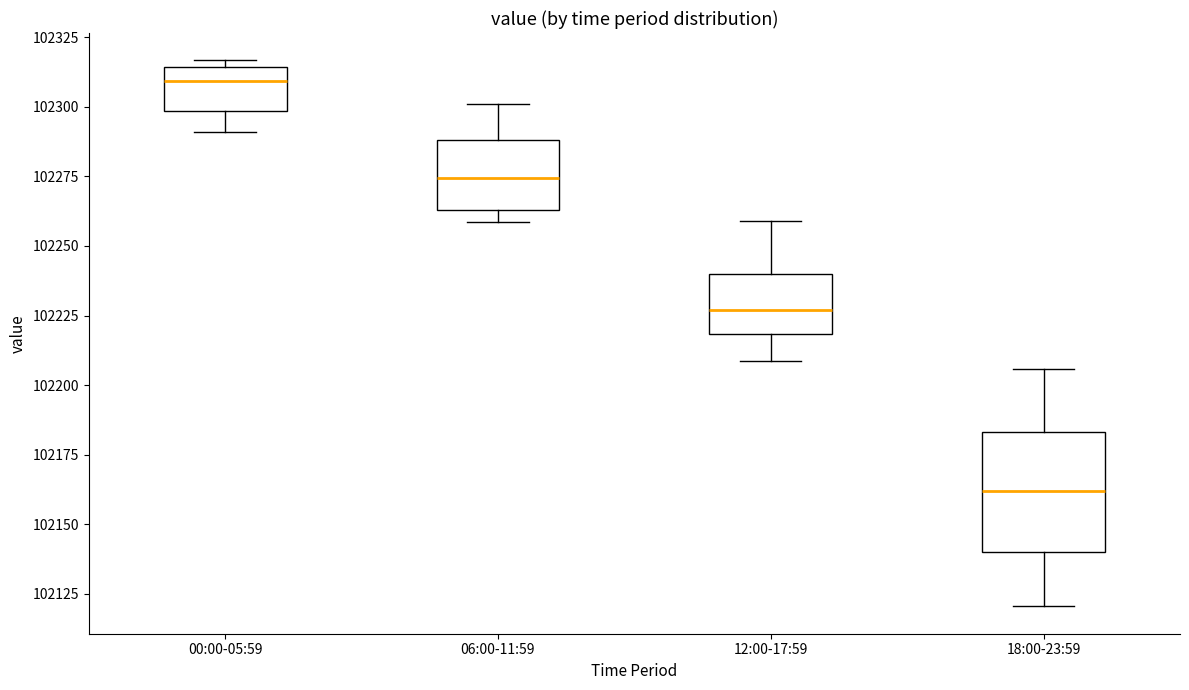

Where is the upper edge of the box for 00:00-05:59 on the y-axis? The values are not printed on the chart, so give them approximately, as read against the axis.

102315